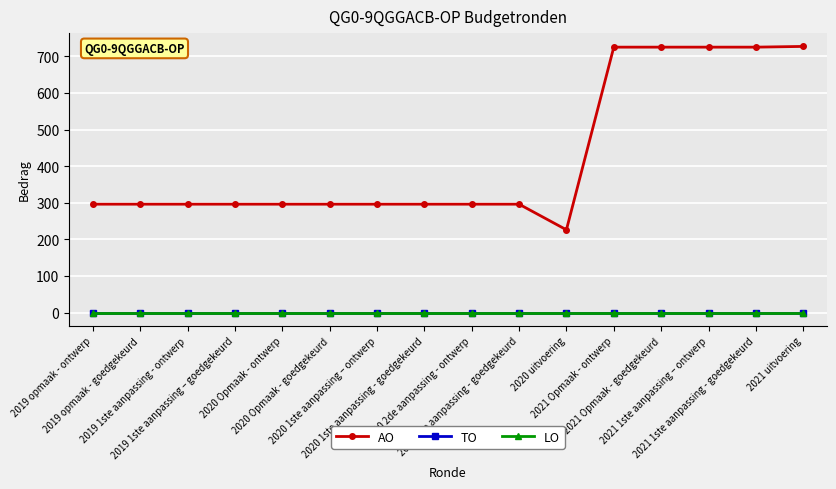

True or false: TO and LO cross at least once.

False